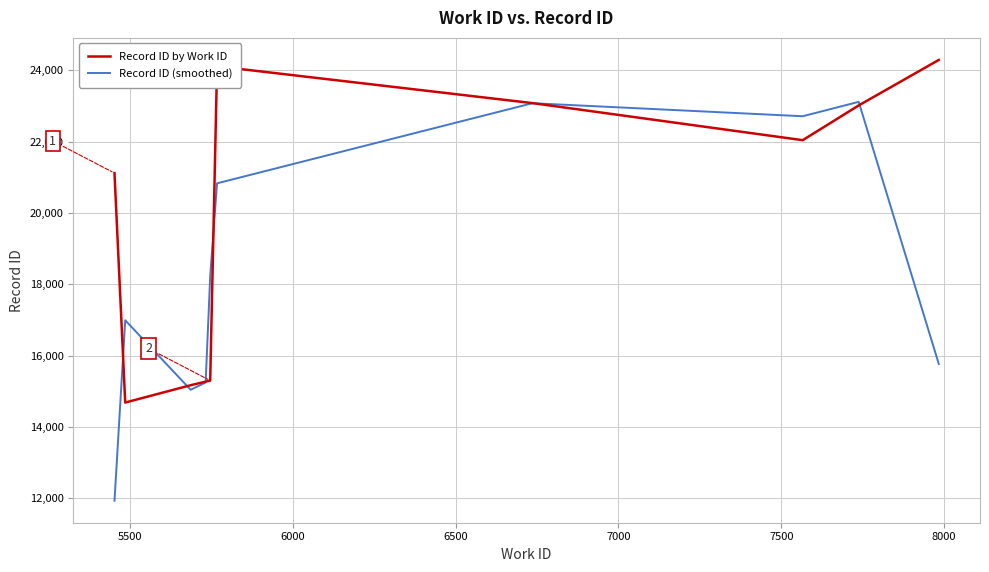

List the series in order of their peak value, highest first.

Record ID by Work ID, Record ID (smoothed)